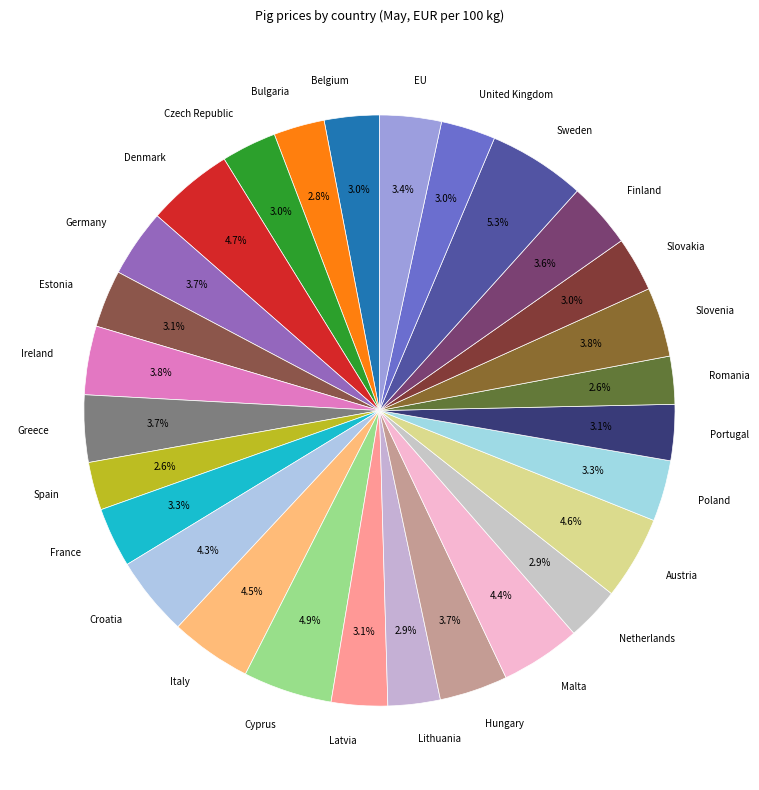

Is it true that Bulgaria is 3% of the pie?

True